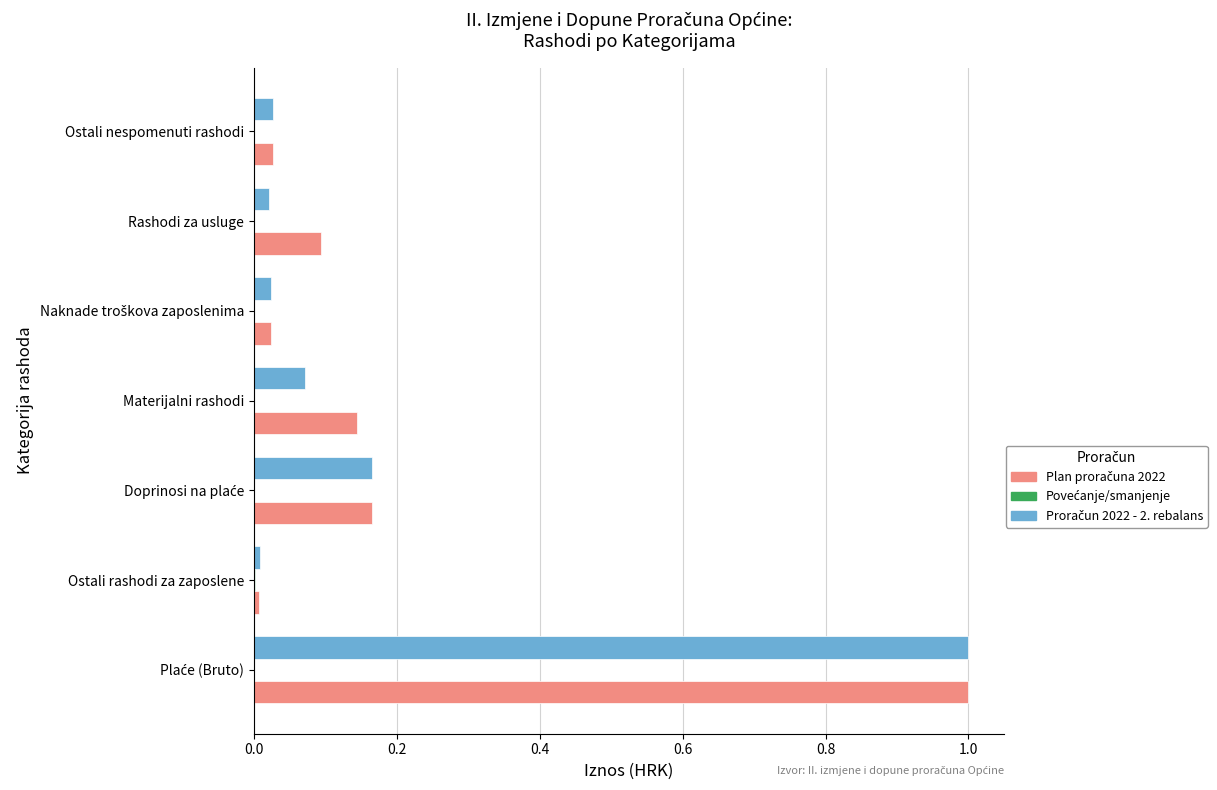

What is the maximum value shown in the chart?

1.0